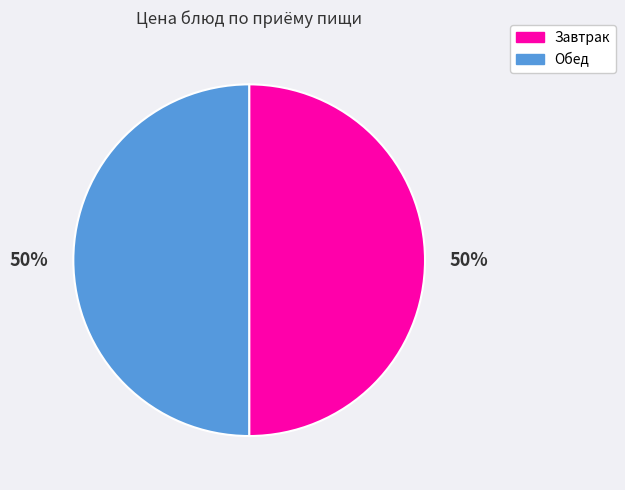

Combined, do Обед and Завтрак account for over 50%?

Yes